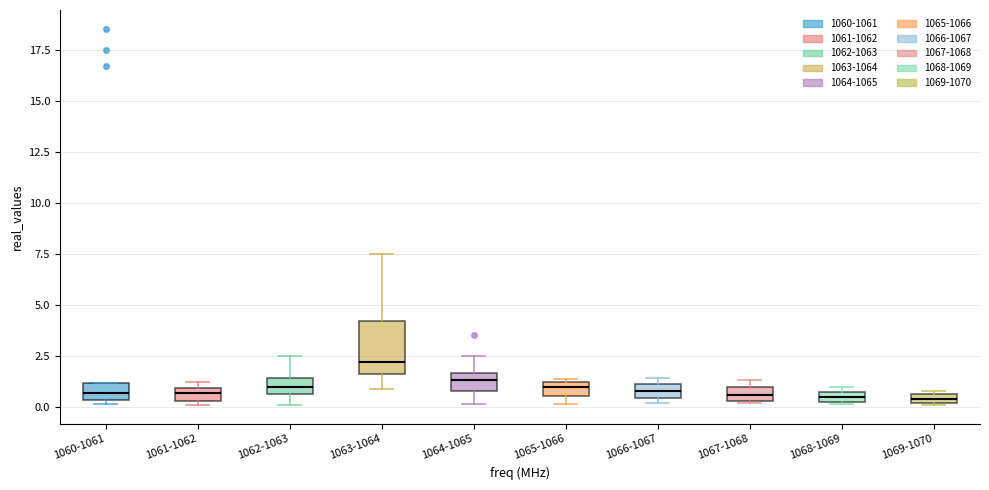

Where is the lower edge of the box for 1060-1061 on the y-axis? The values are not printed on the chart, so give them approximately, as read against the axis.

0.5